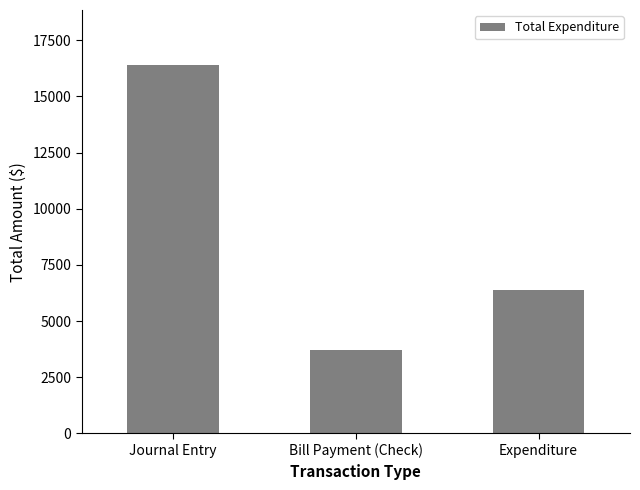

What is the difference between the maximum and minimum values?

12663.0